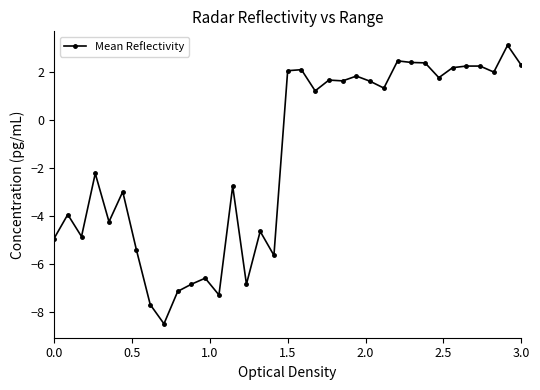

What is the difference between the maximum and minimum values?

11.6